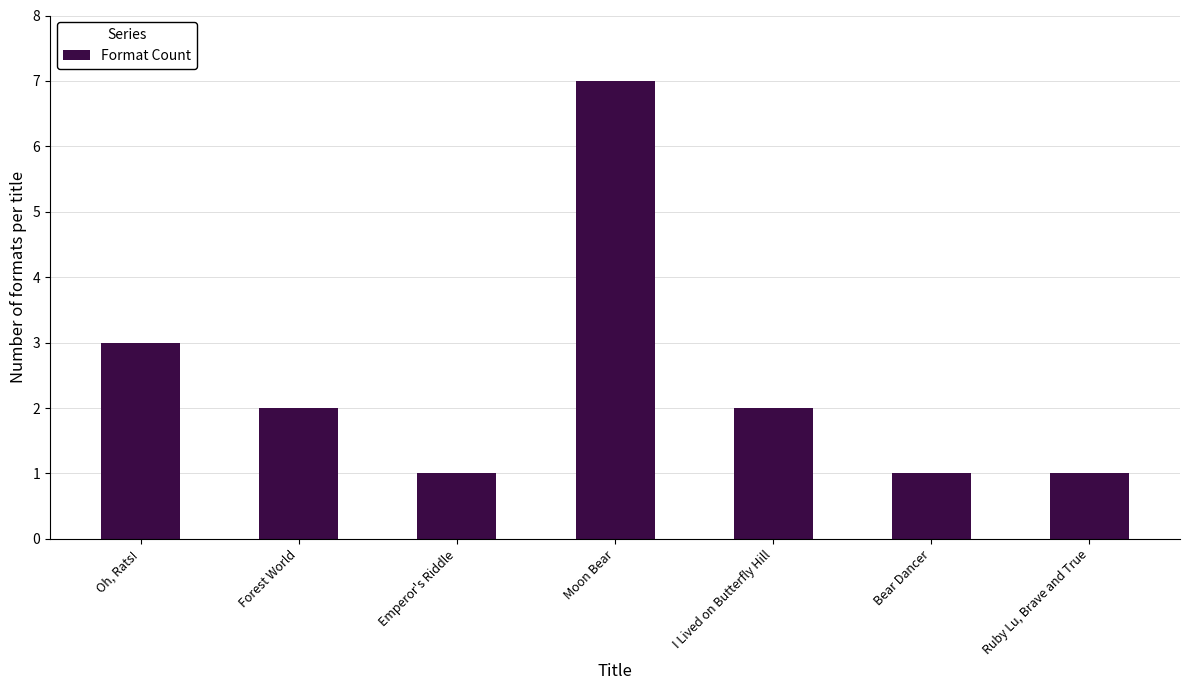

What is the approximate value at Moon Bear?

7